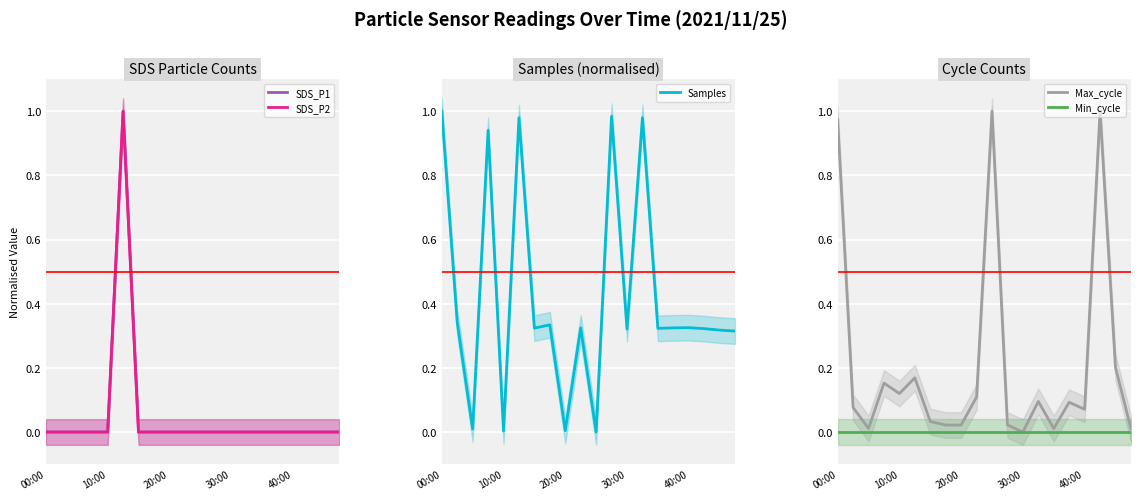

True or false: Max_cycle has a value of 0.1 at 6.

False